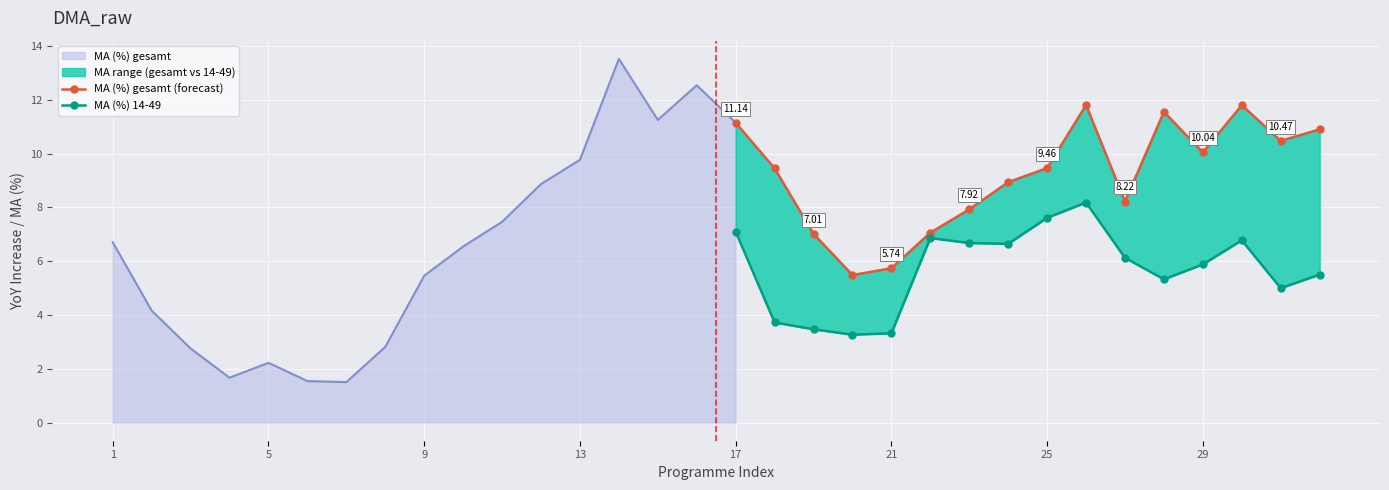

Reading right to left, list all the values displayed in this chart.

MA (%) gesamt (forecast): 10.9	10.5	11.8	10.0	11.5	8.2	11.8	9.5	8.9	7.9	7.1	5.7	5.5	7.0	9.4	11.1
MA (%) 14-49: 5.5	5.0	6.8	5.9	5.3	6.1	8.2	7.6	6.6	6.7	6.9	3.3	3.3	3.5	3.7	7.1